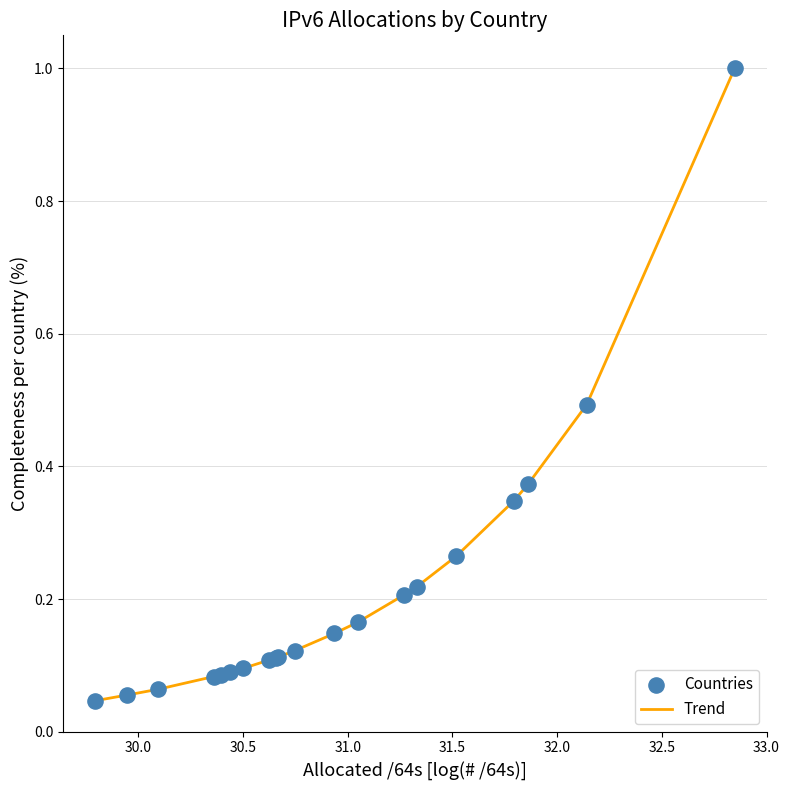

What is the difference between the maximum and minimum values?

1.0